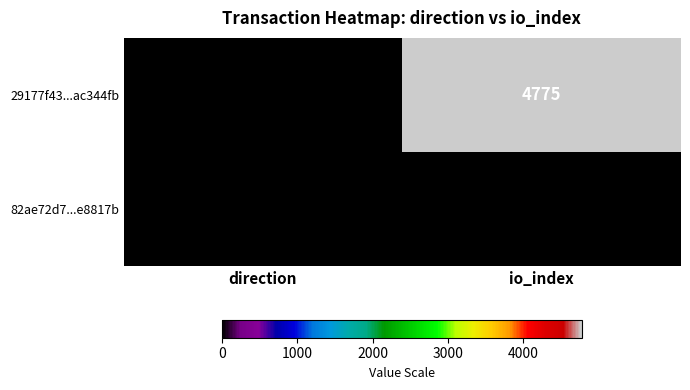

Rank the series at io_index from highest to lowest value.

29177f43...ac344fb, 82ae72d7...e8817b